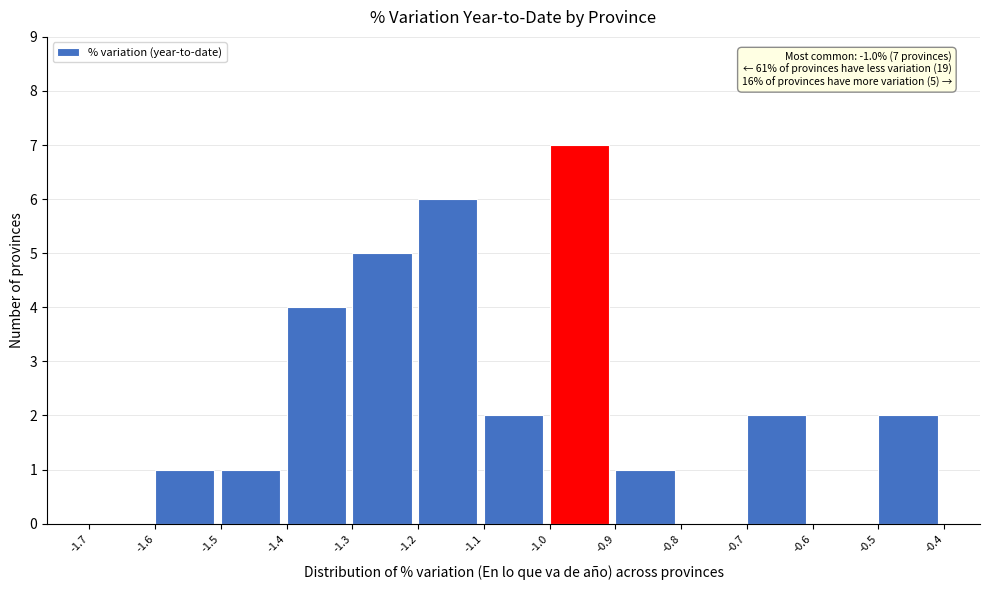

Over which range of the x-axis is the bar tallest?

-1.0 to -0.9